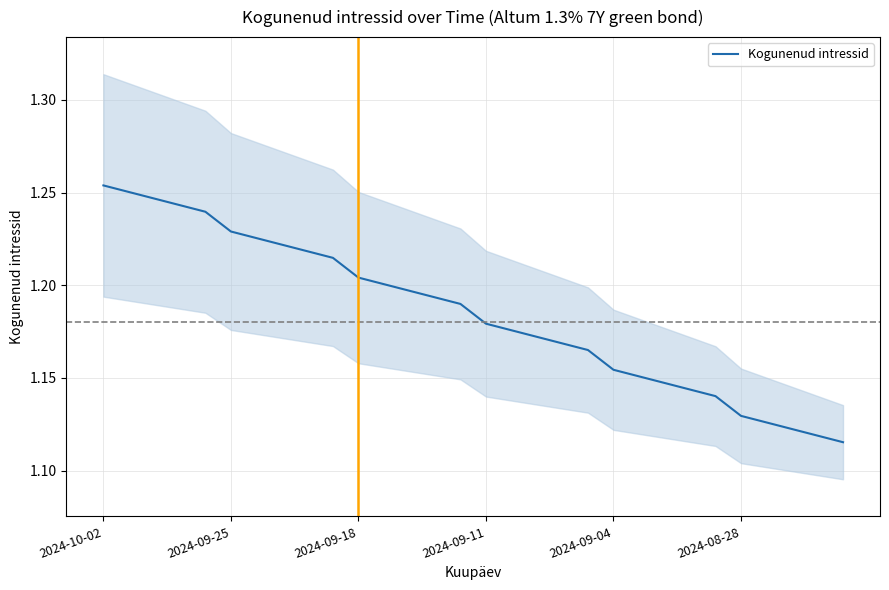

Reading left to right, extract all data points from this chart.

1.3	1.3	1.2	1.2	1.2	1.2	1.2	1.2	1.2	1.2	1.2	1.2	1.2	1.2	1.2	1.2	1.2	1.2	1.2	1.2	1.2	1.2	1.1	1.1	1.1	1.1	1.1	1.1	1.1	1.1